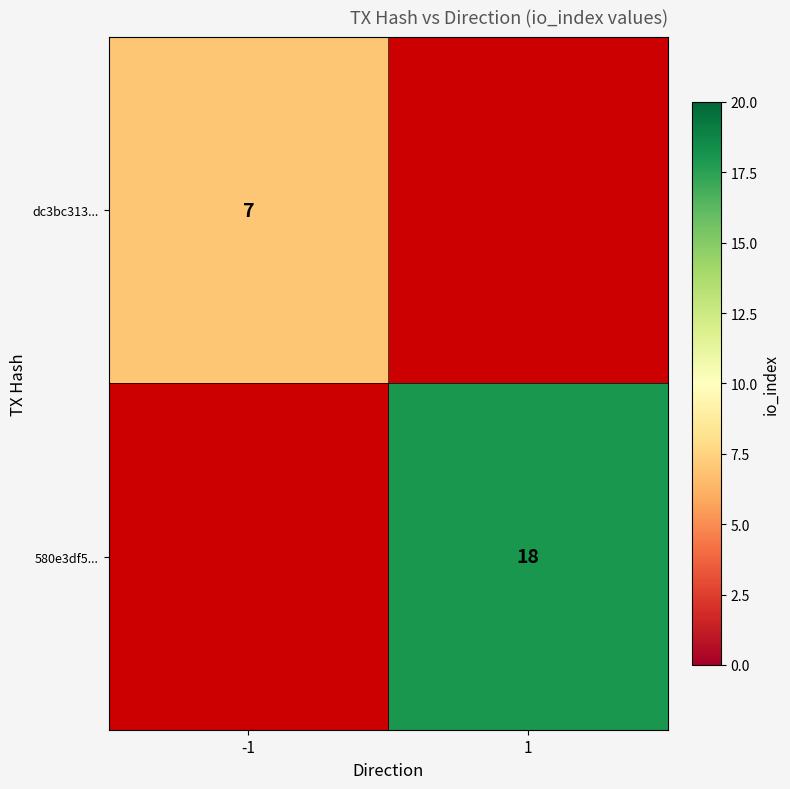

Is it true that dc3bc313... equals 7 at -1?

True